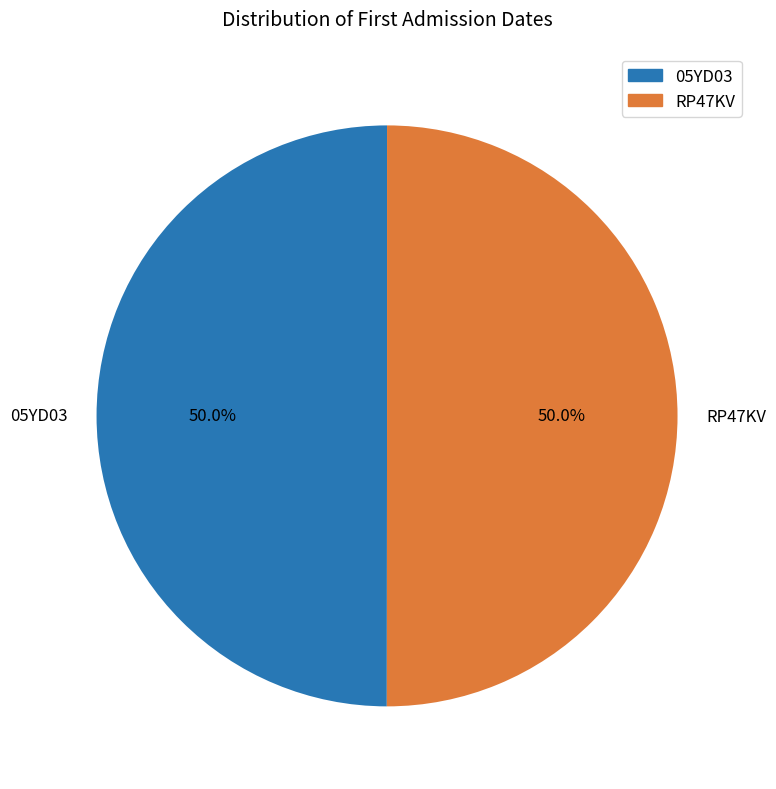

Count the number of slices in the pie.

2